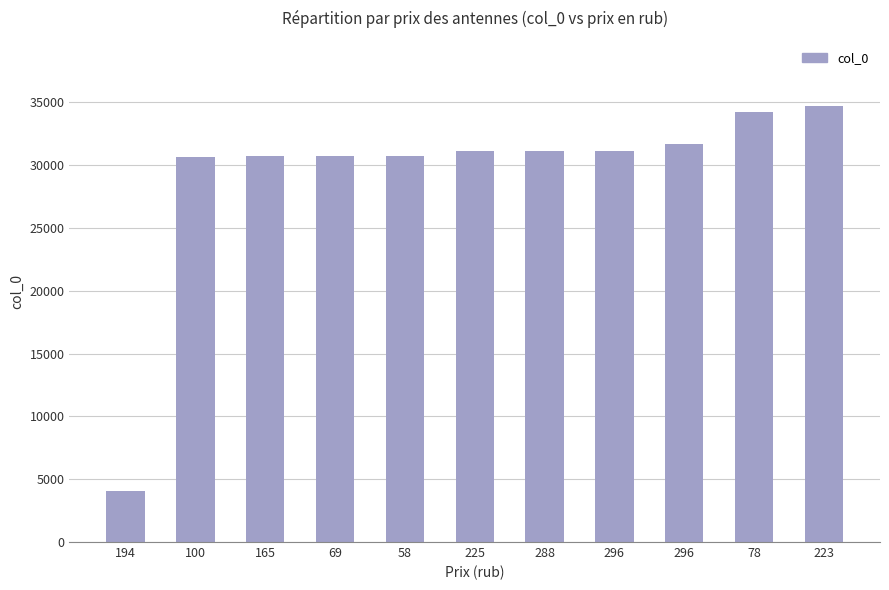

What is the change in value from 69 to 78?

+3462